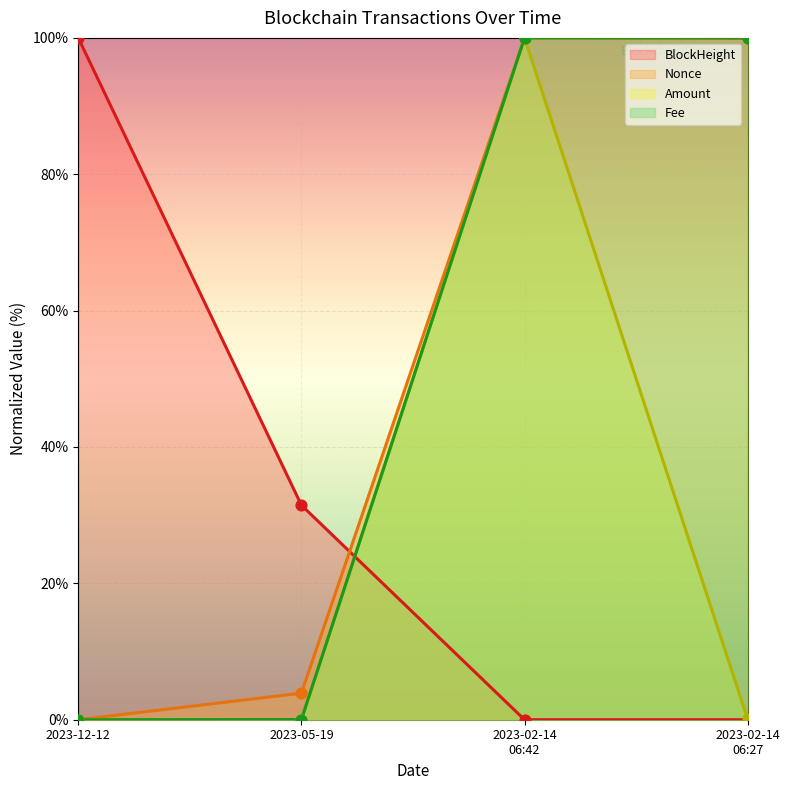

Which series contains the highest Y value?

BlockHeight